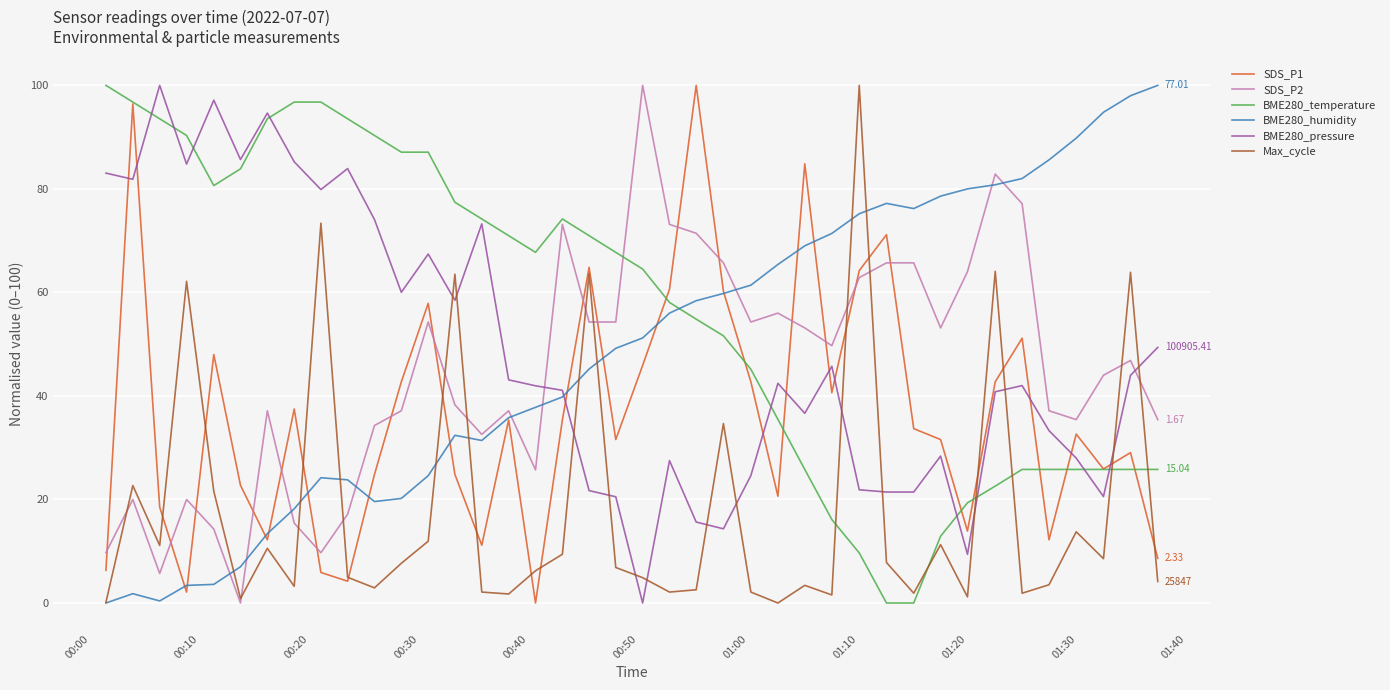

Which series has the largest total across all categories?

BME280_temperature